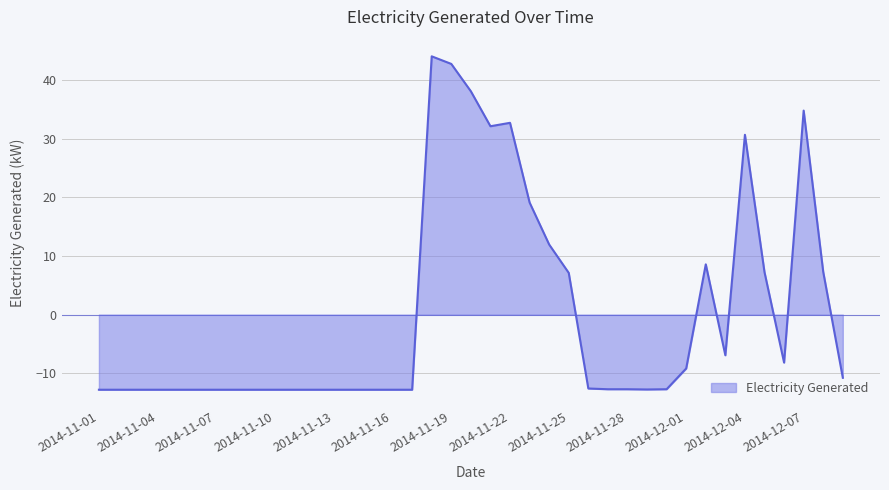

What is the difference between the maximum and minimum values?

56.8